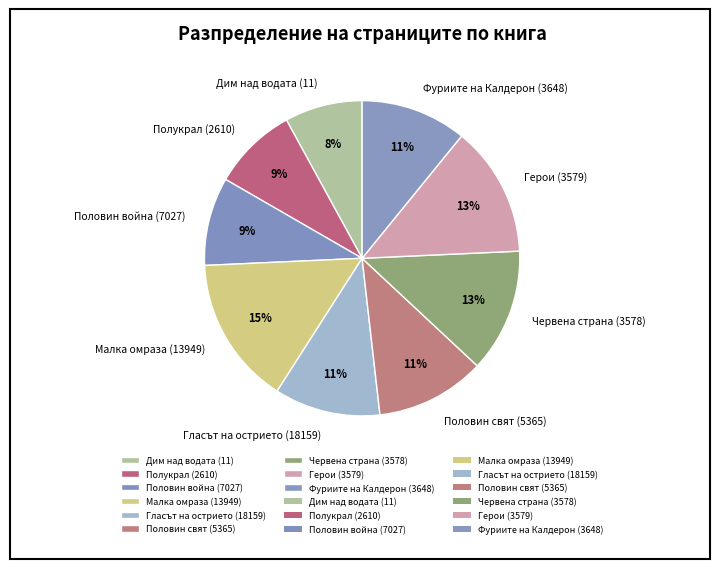

What percentage is the Гласът на острието (18159) slice, to the nearest percent?

11%